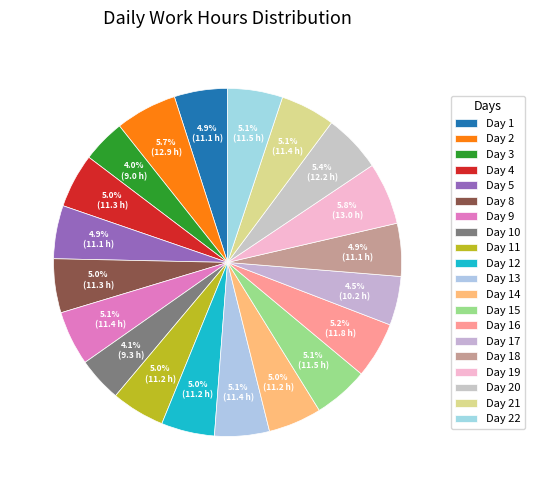

To the nearest percent, what portion does Day 14 represent?

5%